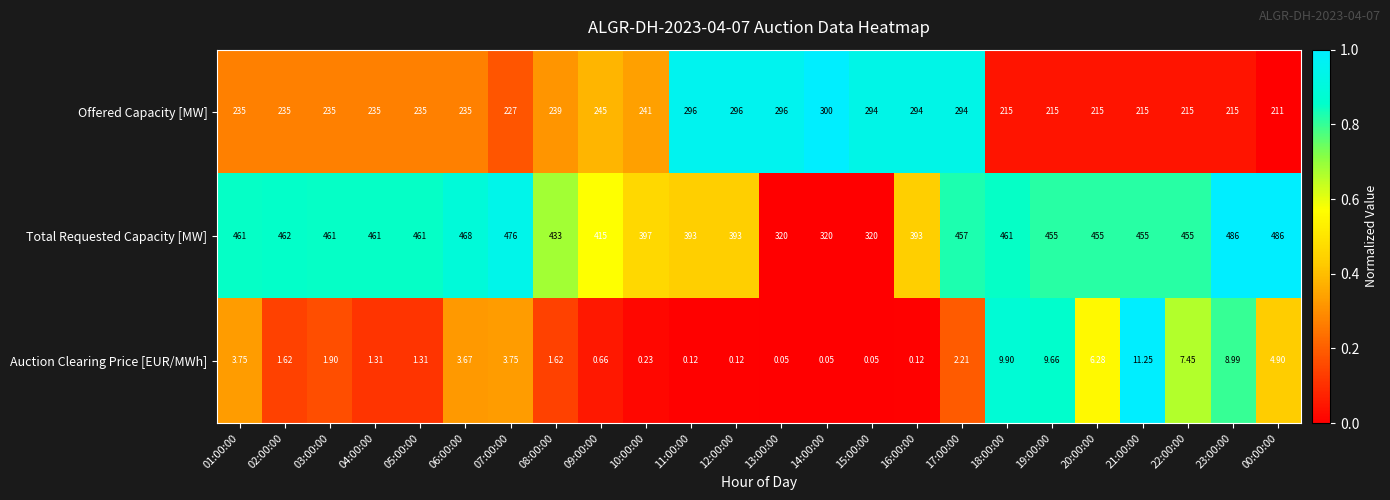

Which series has the largest range (max minus min)?

Total Requested Capacity [MW]